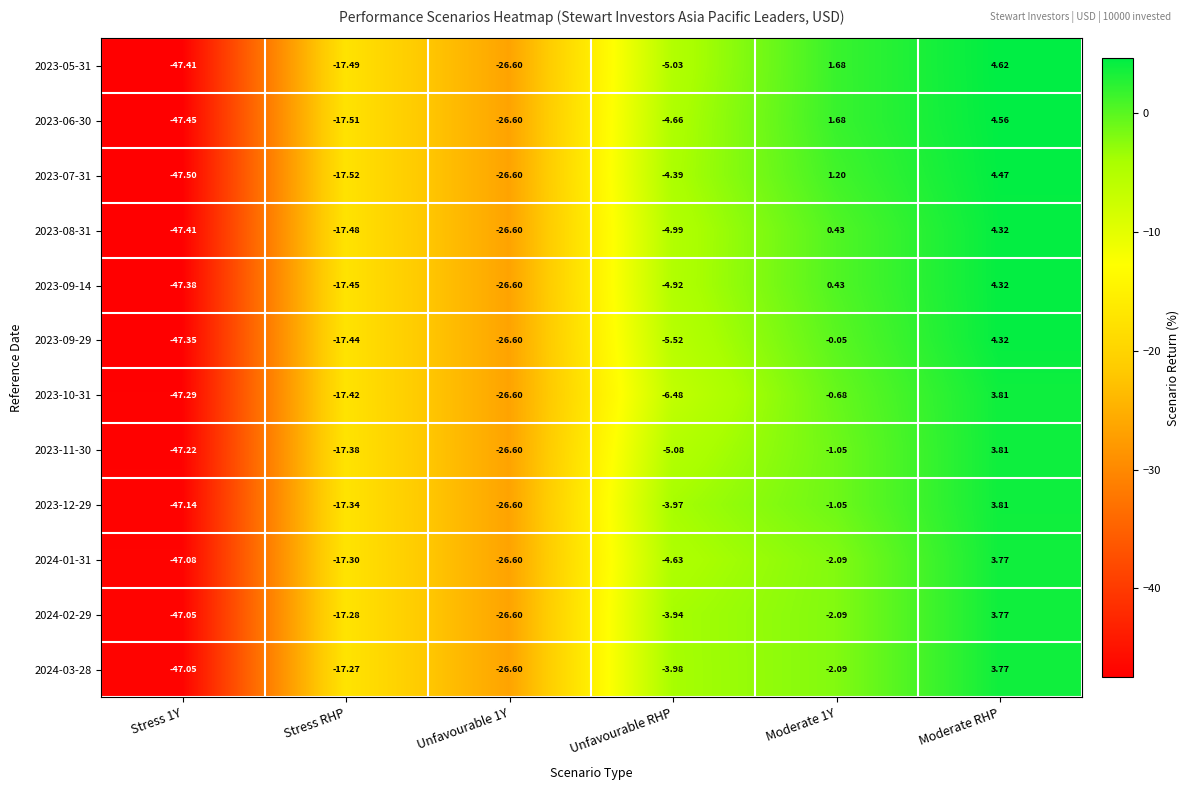

At which label is 2023-09-14 closest to -21?

Stress RHP